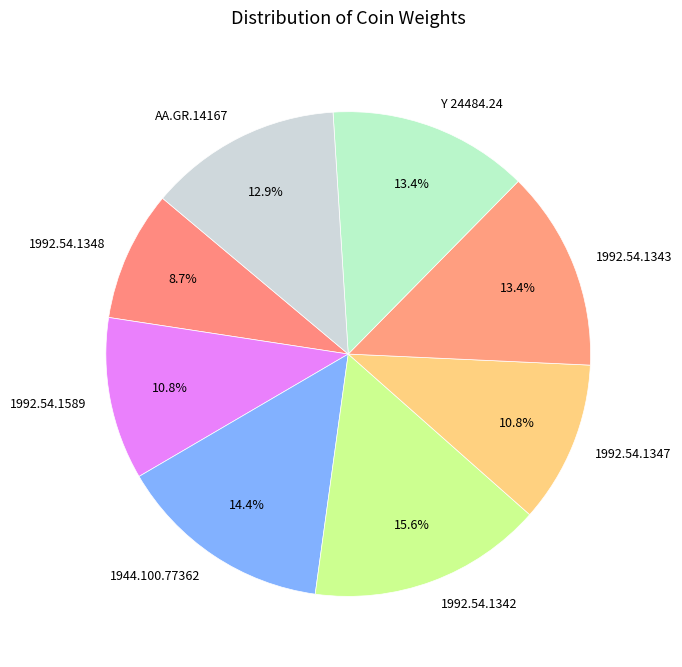

What is the ratio of the value at 1992.54.1343 to the value at Y 24484.24?

1.0